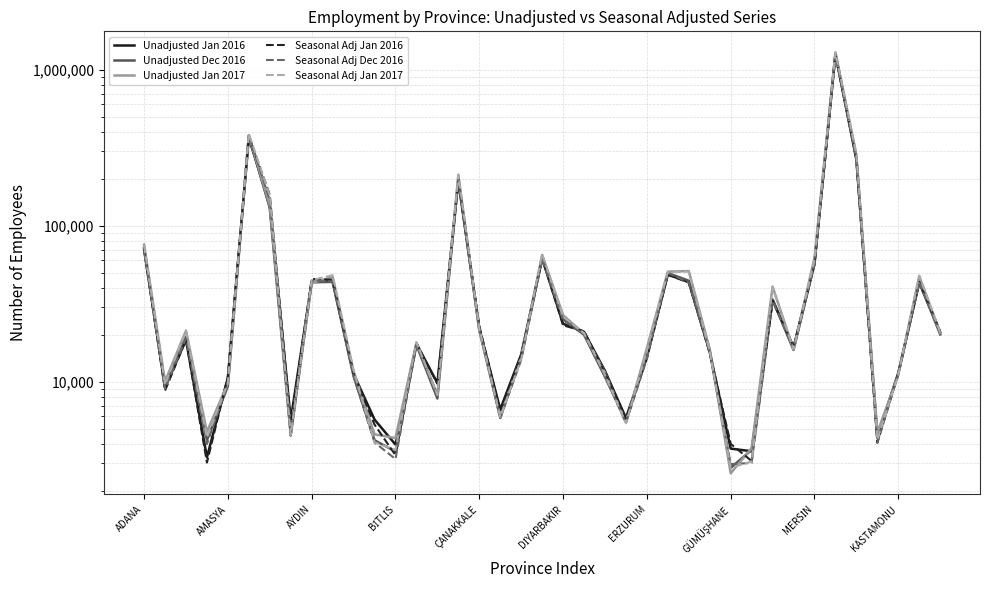

Where is the first local minimum for Seasonal Adj Jan 2016?

AMASYA